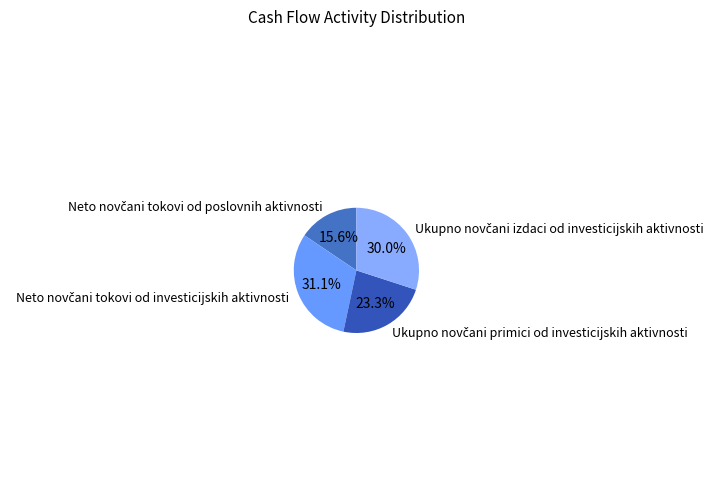

Does any single category account for the majority?

No